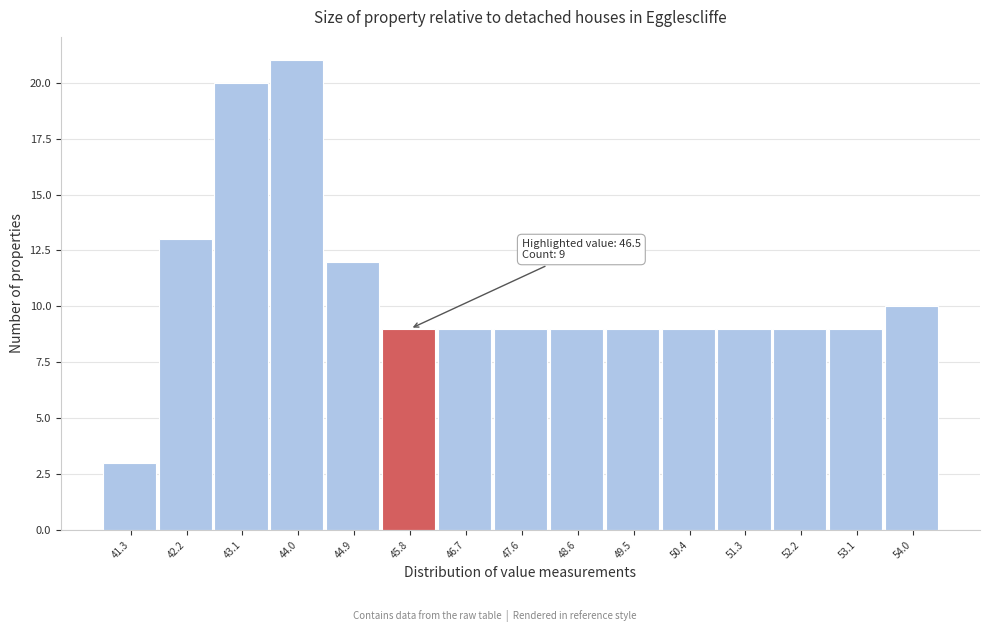

Reading left to right, extract all data points from this chart.

41.3=3	42.2=13	43.1=20	44.0=21	44.9=12	45.8=9	46.7=9	47.6=9	48.6=9	49.5=9	50.4=9	51.3=9	52.2=9	53.1=9	54.0=10